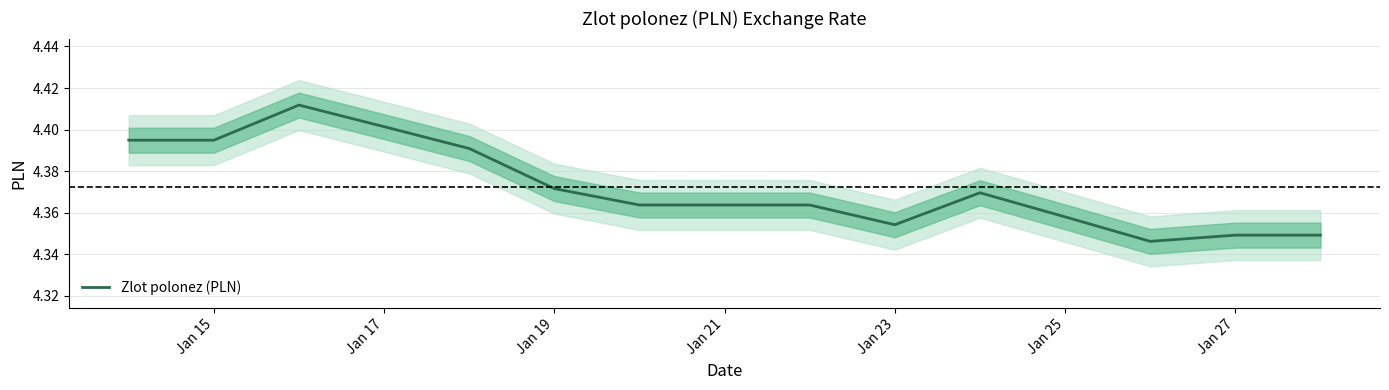

Does the chart display data point markers on the line(s)?

No